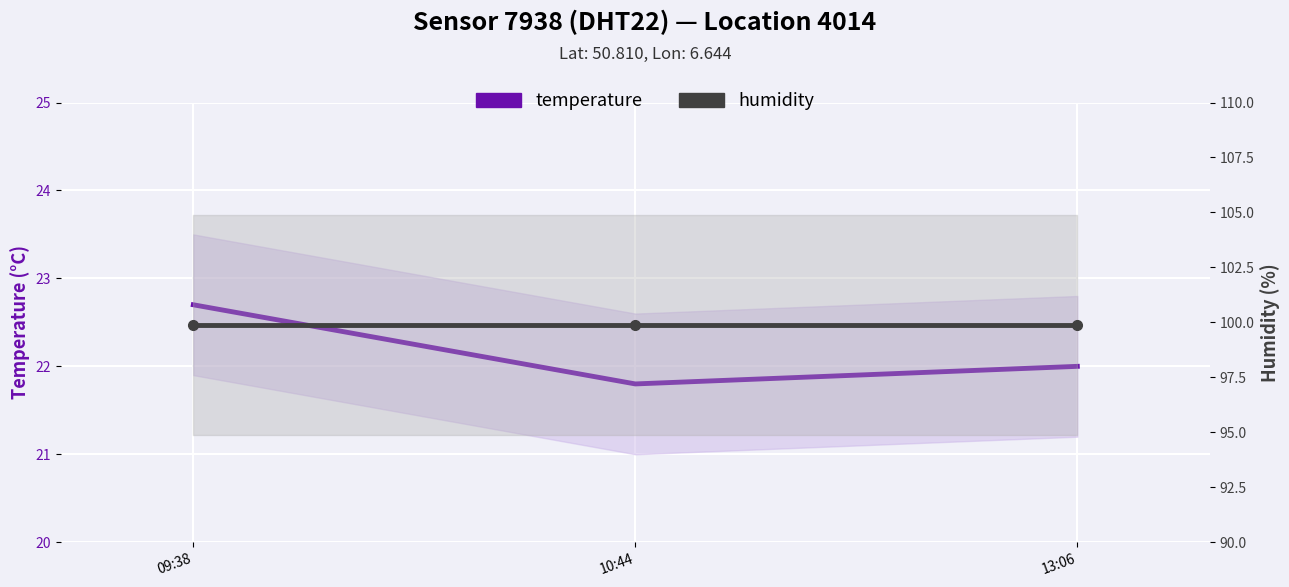

Which series changed the most between 09:38 and 10:44?

temperature